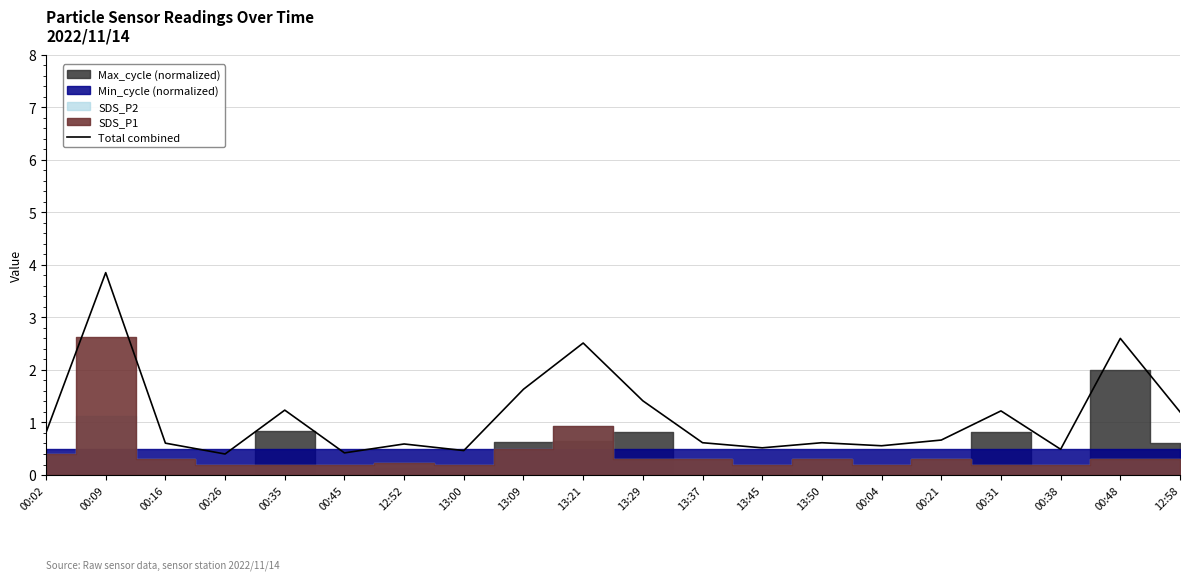

Rank the categories by value from highest to lowest.

00:09, 00:48, 13:21, 13:09, 13:29, 00:35, 00:31, 12:58, 00:02, 00:21, 13:37, 13:50, 00:16, 12:52, 00:04, 13:45, 00:38, 13:00, 00:45, 00:26